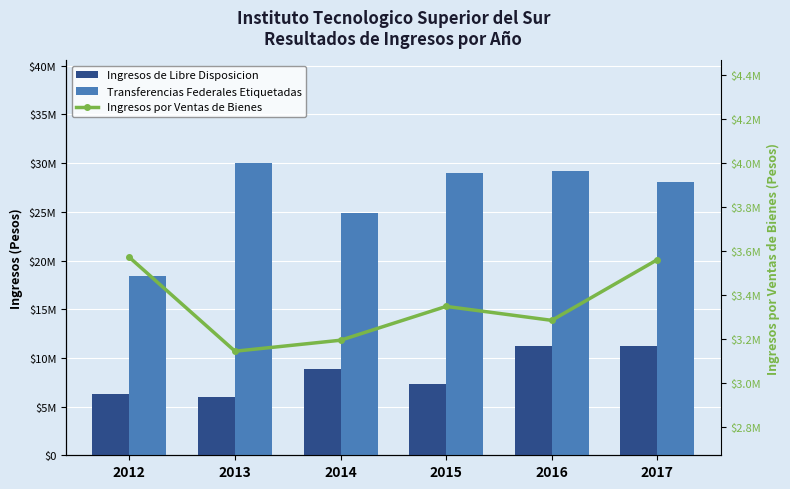

What is the sum of the Ingresos de Libre Disposicion values at 2016 and 2013?

17161646.5